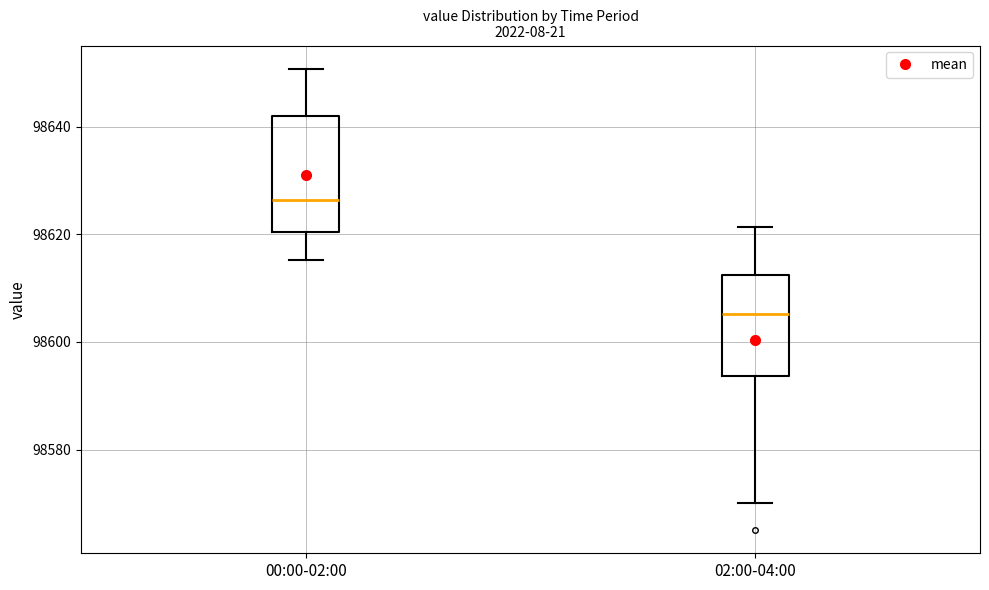

Where is the lower edge of the box for 02:00-04:00 on the y-axis? The values are not printed on the chart, so give them approximately, as read against the axis.

98594